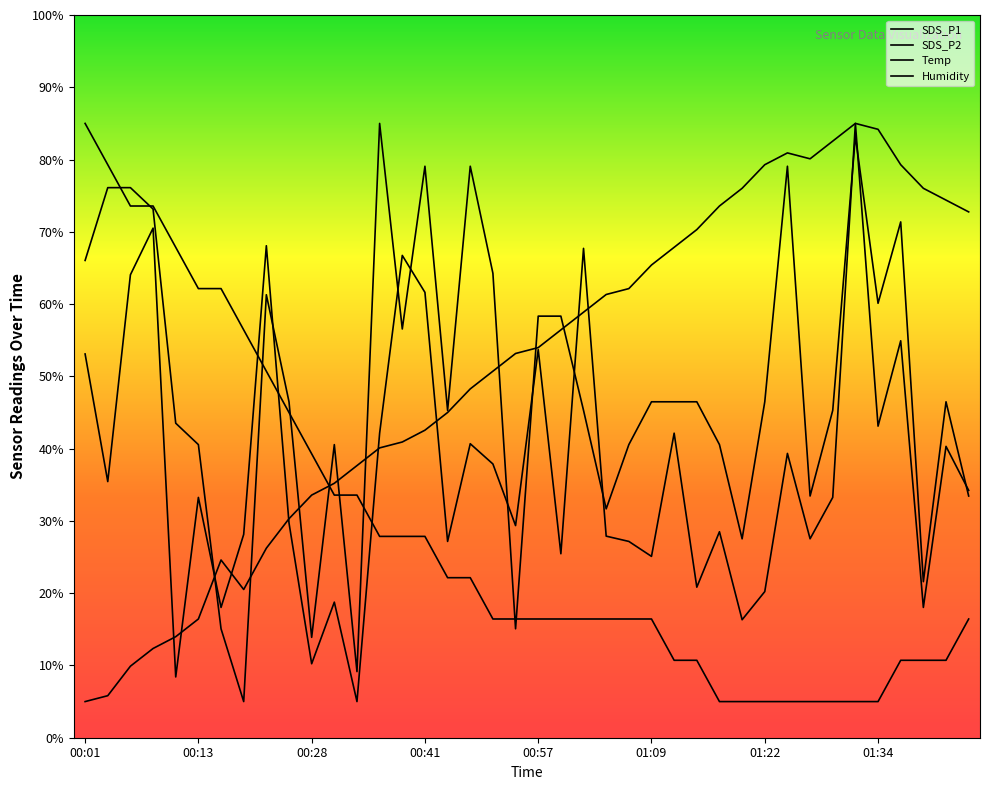

How many interior local peaks does the Humidity series have?

3